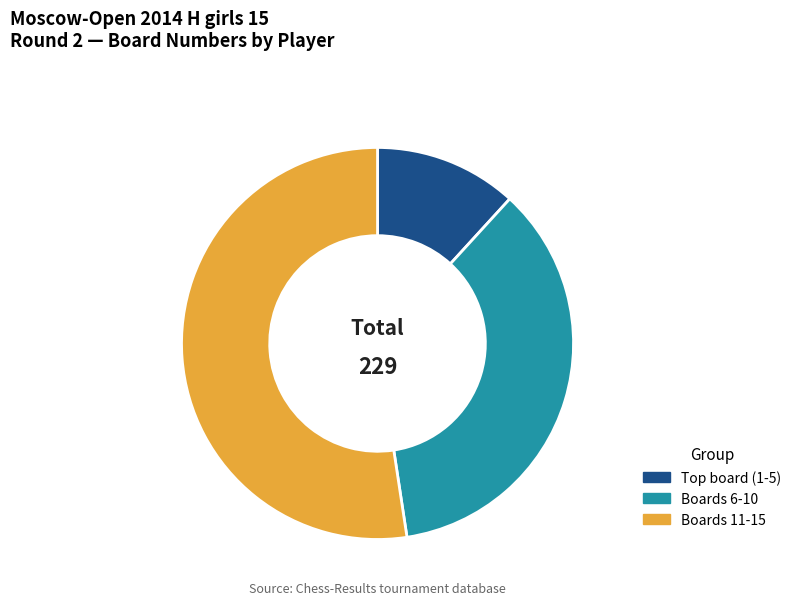

Is it true that Boards 11-15 is 52% of the pie?

True